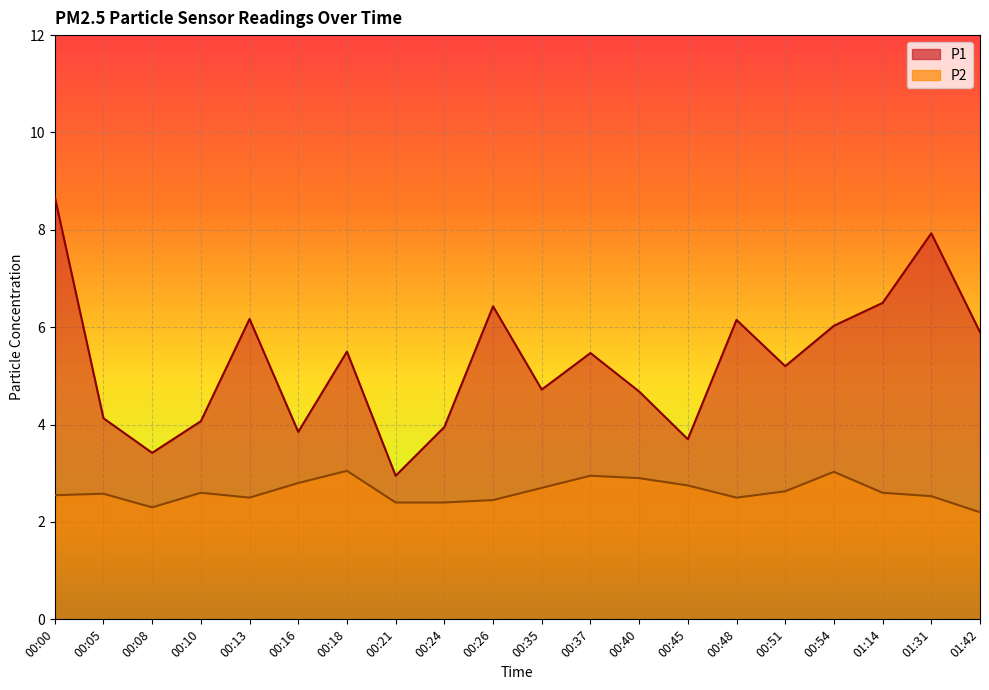

At how many categories does at least one series exceed 6?

7